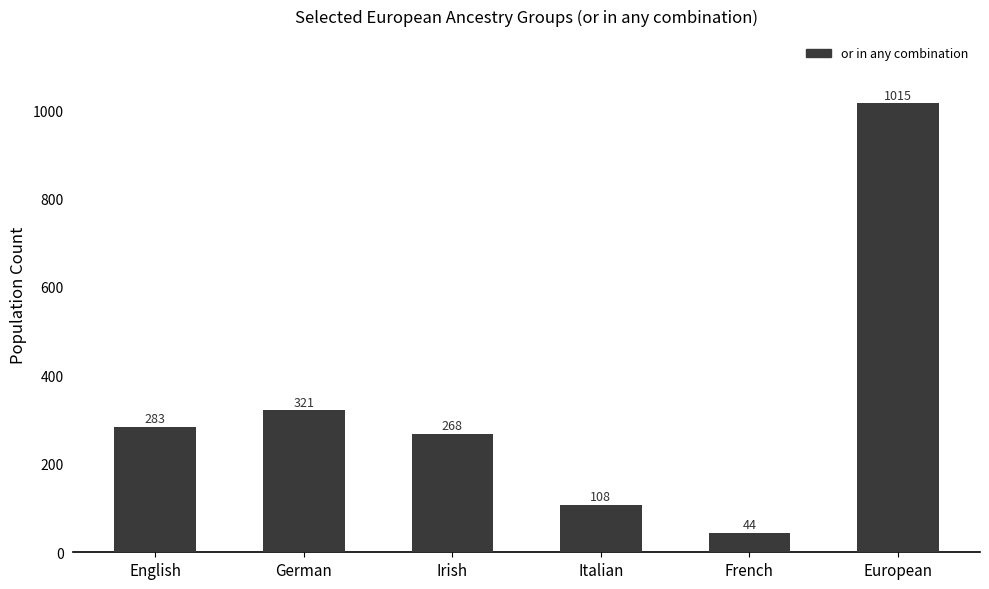

True or false: the data shows 268 at Irish.

True